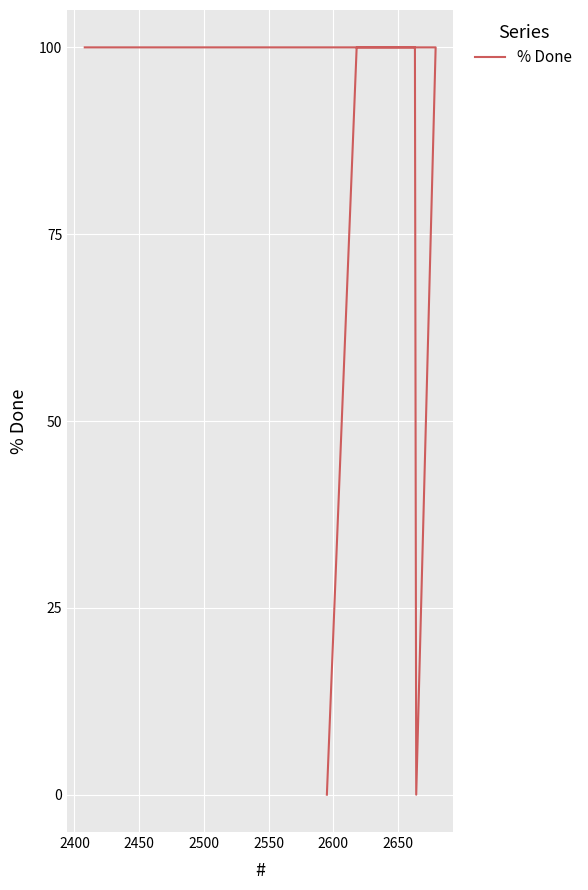

How many lines are shown in the chart?

1